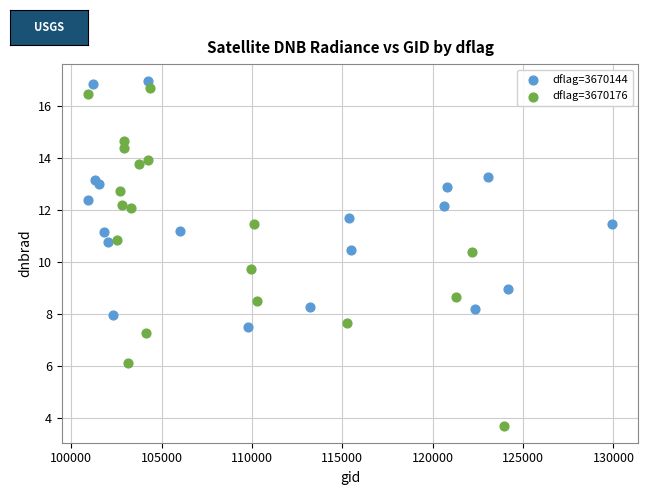

Which series has the largest Y range (max minus min)?

dflag=3670176